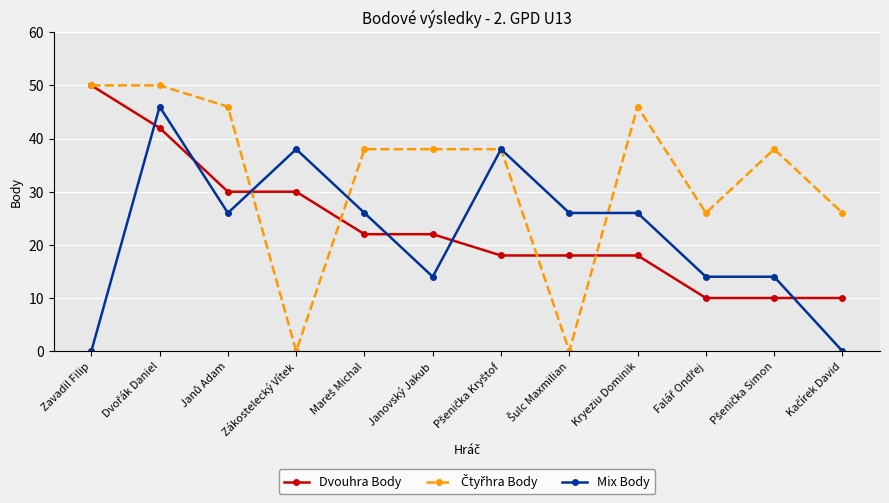

How many categories are shown in the chart?

12